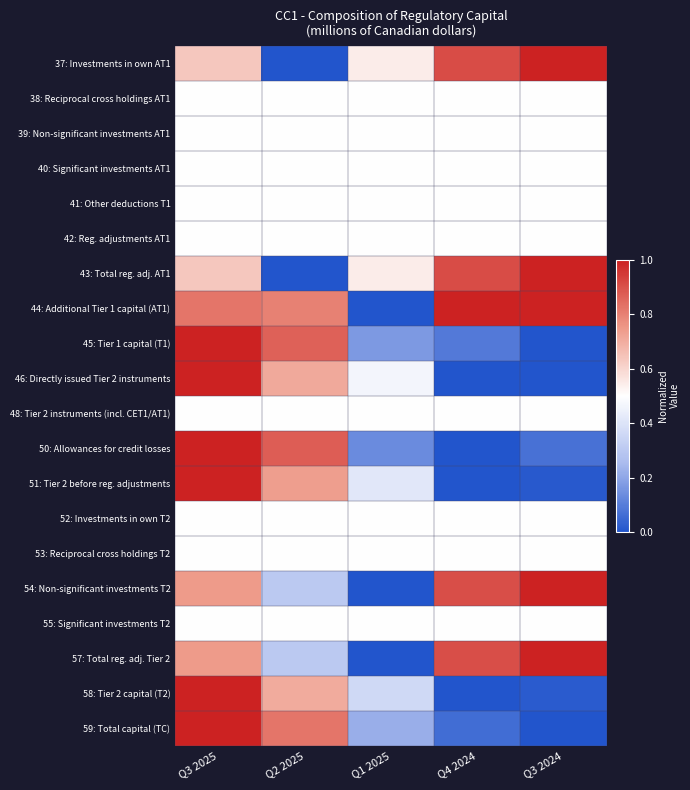

Reading right to left, what are all the values shown in this chart?

37: Investments in own AT1: Q3 2024=1.0	Q4 2024=0.9	Q1 2025=0.5	Q2 2025=0.0	Q3 2025=0.6
38: Reciprocal cross holdings AT1: Q3 2024=0.5	Q4 2024=0.5	Q1 2025=0.5	Q2 2025=0.5	Q3 2025=0.5
39: Non-significant investments AT1: Q3 2024=0.5	Q4 2024=0.5	Q1 2025=0.5	Q2 2025=0.5	Q3 2025=0.5
40: Significant investments AT1: Q3 2024=0.5	Q4 2024=0.5	Q1 2025=0.5	Q2 2025=0.5	Q3 2025=0.5
41: Other deductions T1: Q3 2024=0.5	Q4 2024=0.5	Q1 2025=0.5	Q2 2025=0.5	Q3 2025=0.5
42: Reg. adjustments AT1: Q3 2024=0.5	Q4 2024=0.5	Q1 2025=0.5	Q2 2025=0.5	Q3 2025=0.5
43: Total reg. adj. AT1: Q3 2024=1.0	Q4 2024=0.9	Q1 2025=0.5	Q2 2025=0.0	Q3 2025=0.6
44: Additional Tier 1 capital (AT1): Q3 2024=1.0	Q4 2024=1.0	Q1 2025=0.0	Q2 2025=0.8	Q3 2025=0.8
45: Tier 1 capital (T1): Q3 2024=0.0	Q4 2024=0.1	Q1 2025=0.2	Q2 2025=0.9	Q3 2025=1.0
46: Directly issued Tier 2 instruments: Q3 2024=0.0	Q4 2024=0.0	Q1 2025=0.5	Q2 2025=0.7	Q3 2025=1.0
48: Tier 2 instruments (incl. CET1/AT1): Q3 2024=0.5	Q4 2024=0.5	Q1 2025=0.5	Q2 2025=0.5	Q3 2025=0.5
50: Allowances for credit losses: Q3 2024=0.1	Q4 2024=0.0	Q1 2025=0.1	Q2 2025=0.9	Q3 2025=1.0
51: Tier 2 before reg. adjustments: Q3 2024=0.0	Q4 2024=0.0	Q1 2025=0.4	Q2 2025=0.7	Q3 2025=1.0
52: Investments in own T2: Q3 2024=0.5	Q4 2024=0.5	Q1 2025=0.5	Q2 2025=0.5	Q3 2025=0.5
53: Reciprocal cross holdings T2: Q3 2024=0.5	Q4 2024=0.5	Q1 2025=0.5	Q2 2025=0.5	Q3 2025=0.5
54: Non-significant investments T2: Q3 2024=1.0	Q4 2024=0.9	Q1 2025=0.0	Q2 2025=0.3	Q3 2025=0.7
55: Significant investments T2: Q3 2024=0.5	Q4 2024=0.5	Q1 2025=0.5	Q2 2025=0.5	Q3 2025=0.5
57: Total reg. adj. Tier 2: Q3 2024=1.0	Q4 2024=0.9	Q1 2025=0.0	Q2 2025=0.3	Q3 2025=0.7
58: Tier 2 capital (T2): Q3 2024=0.0	Q4 2024=0.0	Q1 2025=0.4	Q2 2025=0.7	Q3 2025=1.0
59: Total capital (TC): Q3 2024=0.0	Q4 2024=0.1	Q1 2025=0.2	Q2 2025=0.8	Q3 2025=1.0